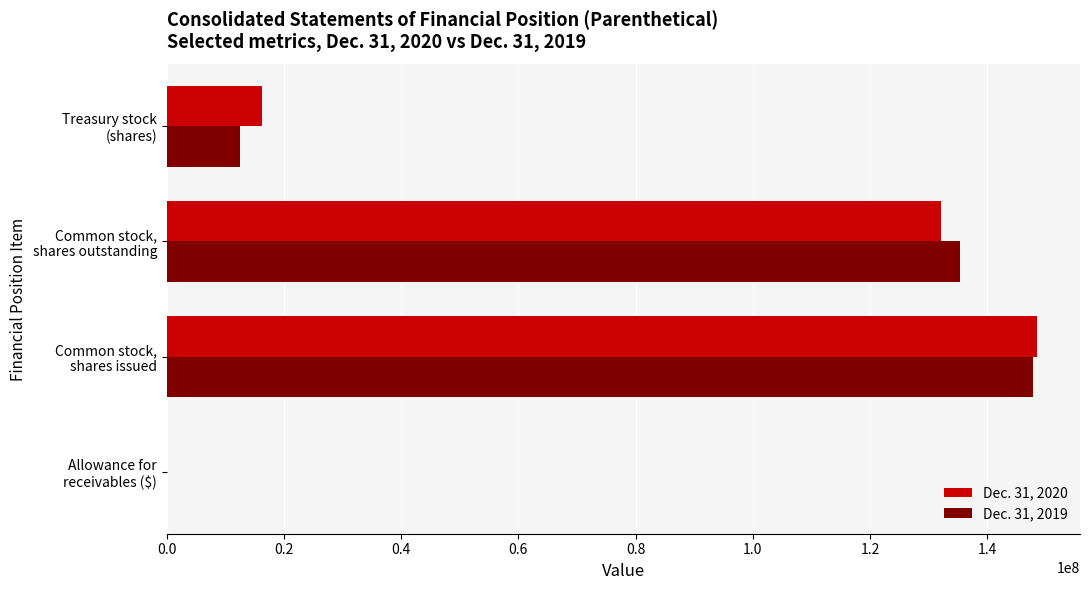

What are all the series names shown in the legend?

Dec. 31, 2020, Dec. 31, 2019